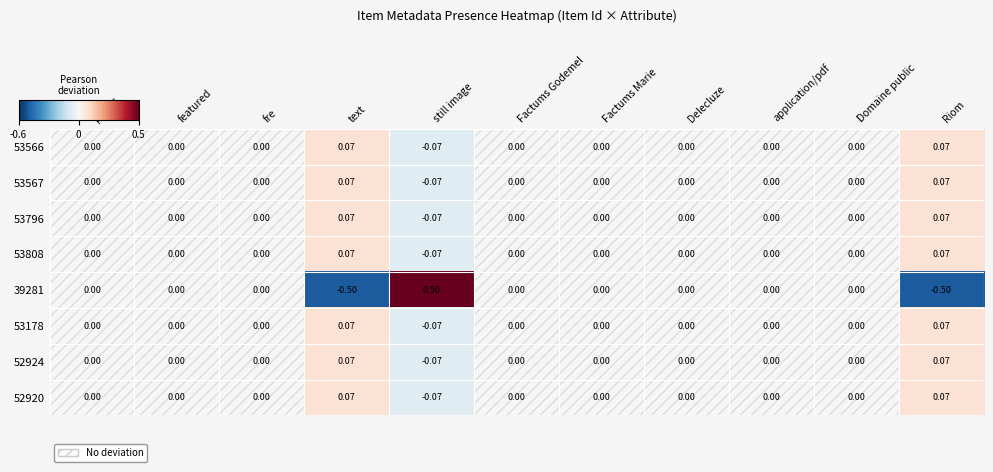

At which category is the sum across all series the highest?

still image